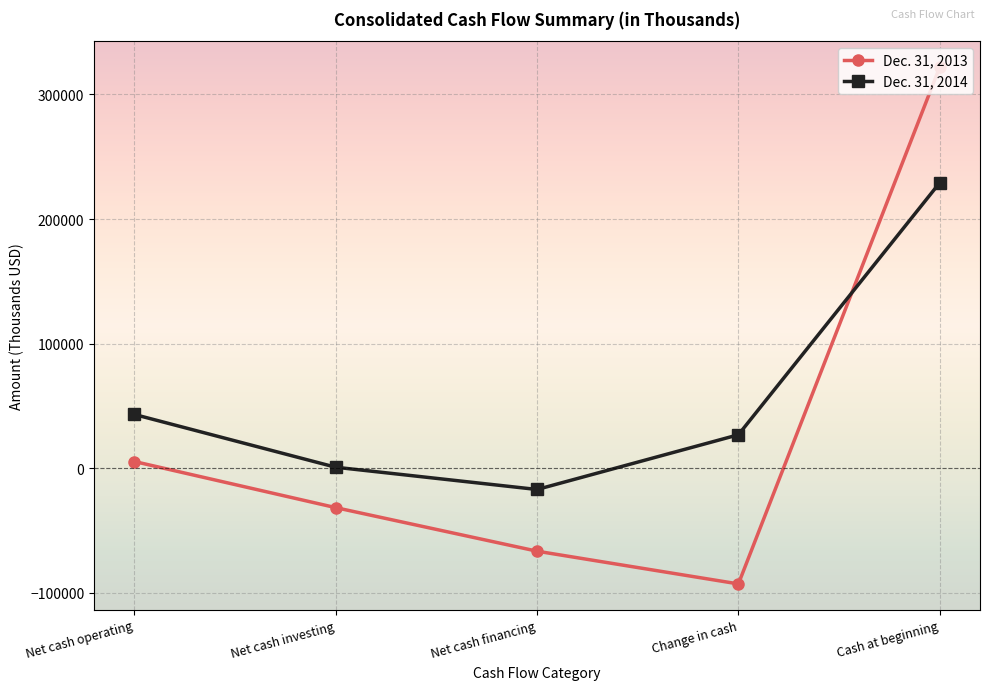

Rank the series at Cash at beginning from lowest to highest value.

Dec. 31, 2014, Dec. 31, 2013